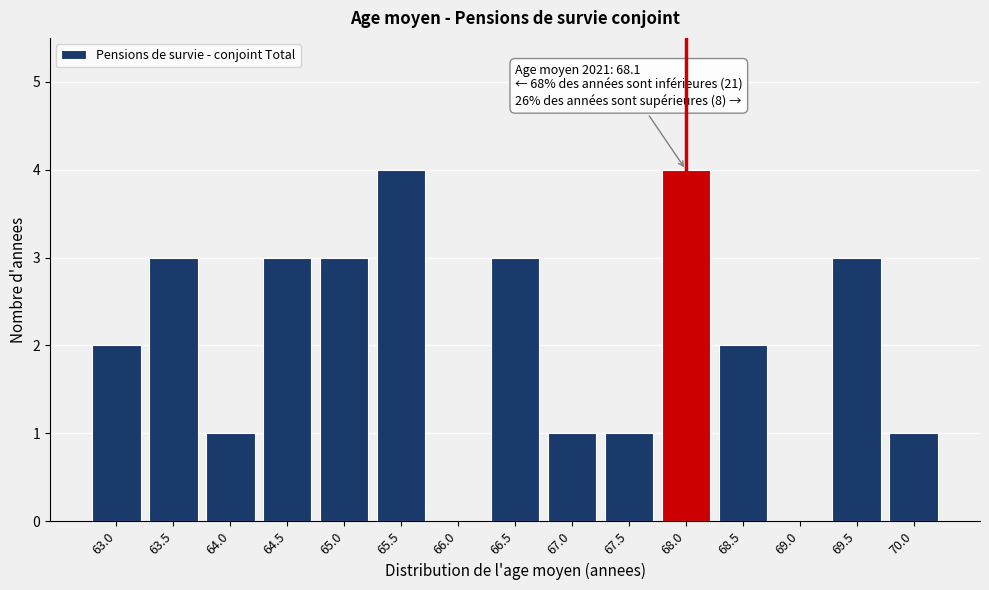

Reading right to left, list all the values displayed in this chart.

70.0=1	69.5=3	69.0=0	68.5=2	68.0=4	67.5=1	67.0=1	66.5=3	66.0=0	65.5=4	65.0=3	64.5=3	64.0=1	63.5=3	63.0=2